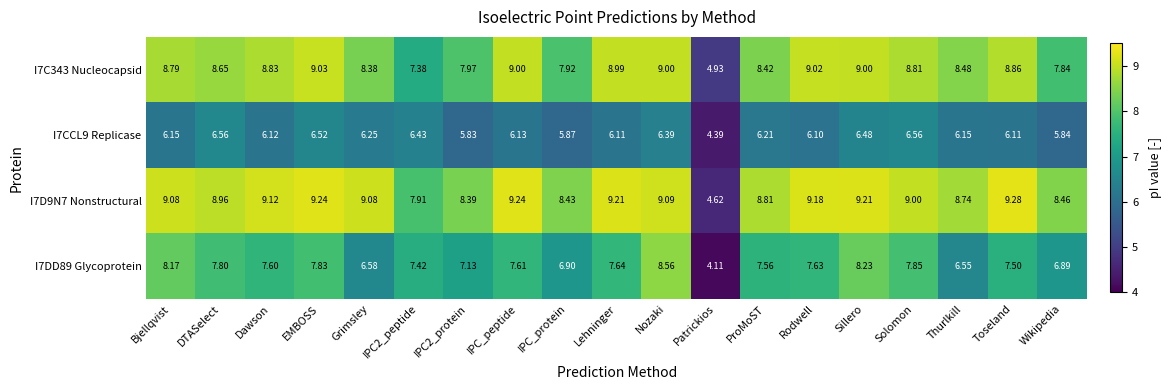

Rank the series by their maximum value, from lowest to highest.

I7CCL9 Replicase, I7DD89 Glycoprotein, I7C343 Nucleocapsid, I7D9N7 Nonstructural